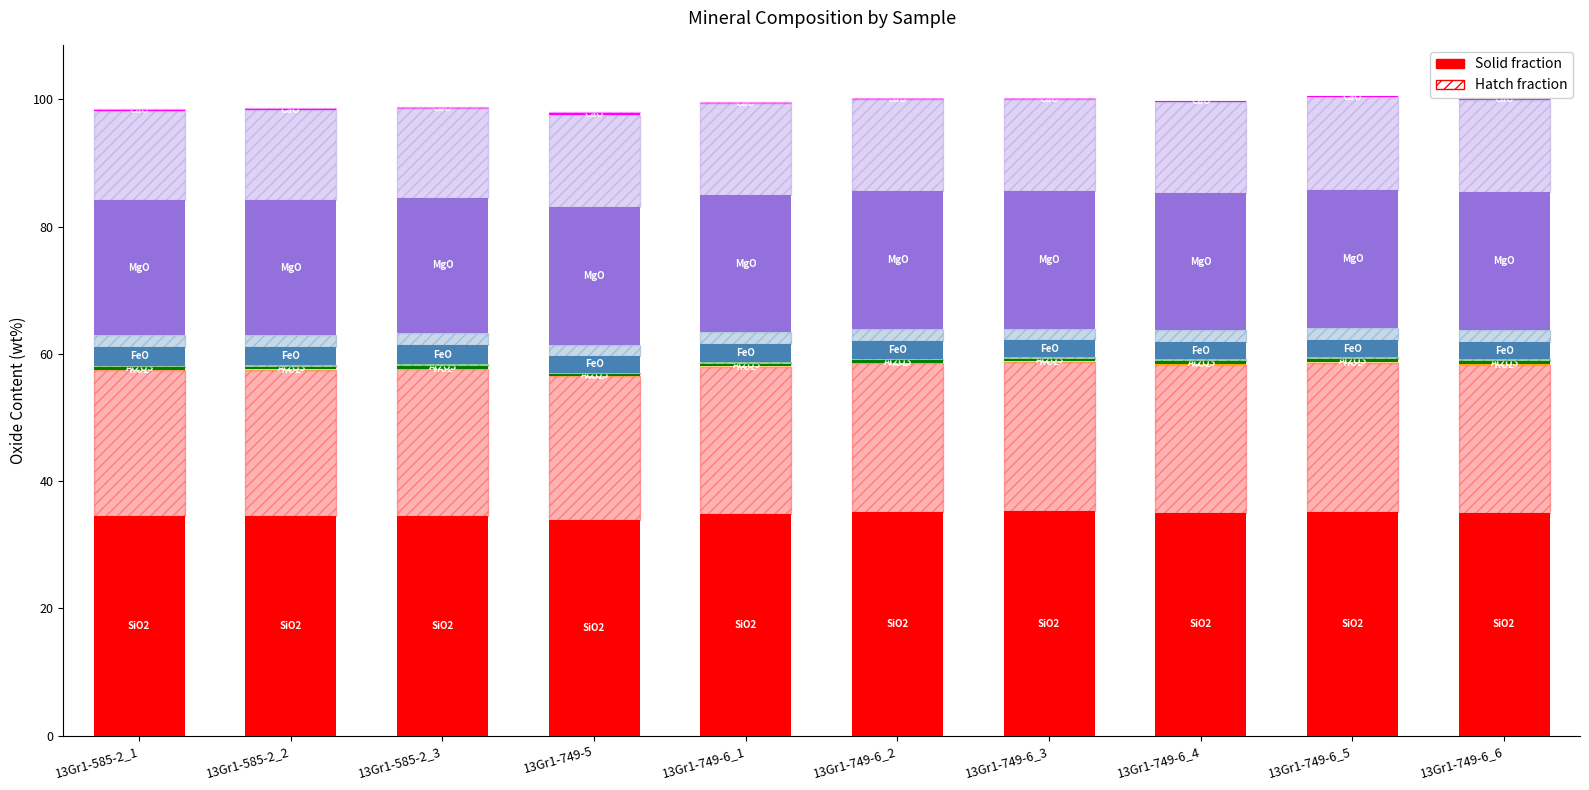

Are the bars horizontal?

No